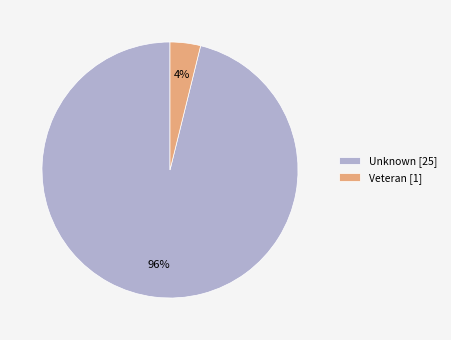

Which has a higher value, Veteran [1] or Unknown [25]?

Unknown [25]